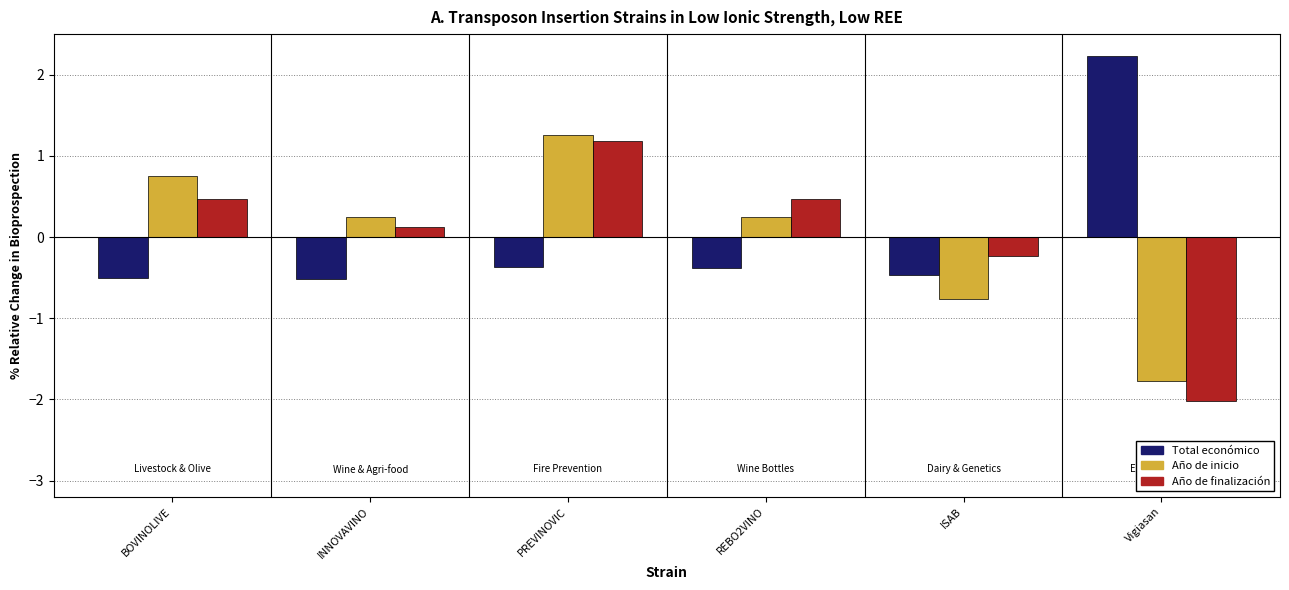

Reading left to right, list all the values displayed in this chart.

Total económico: -0.5	-0.5	-0.4	-0.4	-0.5	2.2
Año de inicio: 0.8	0.3	1.3	0.3	-0.8	-1.8
Año de finalización: 0.5	0.1	1.2	0.5	-0.2	-2.0